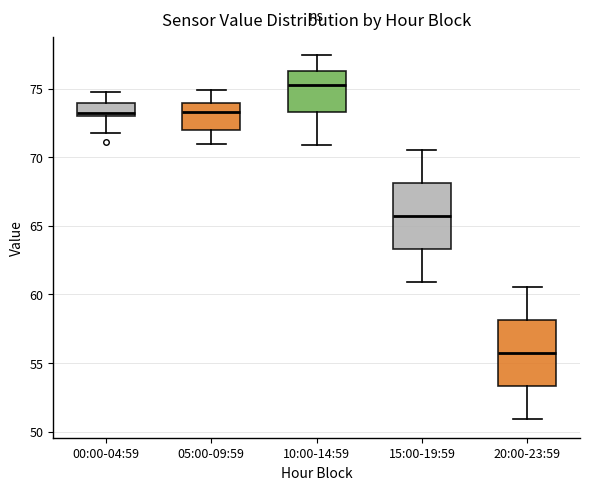

Where is the upper edge of the box for 05:00-09:59 on the y-axis? The values are not printed on the chart, so give them approximately, as read against the axis.

74.0